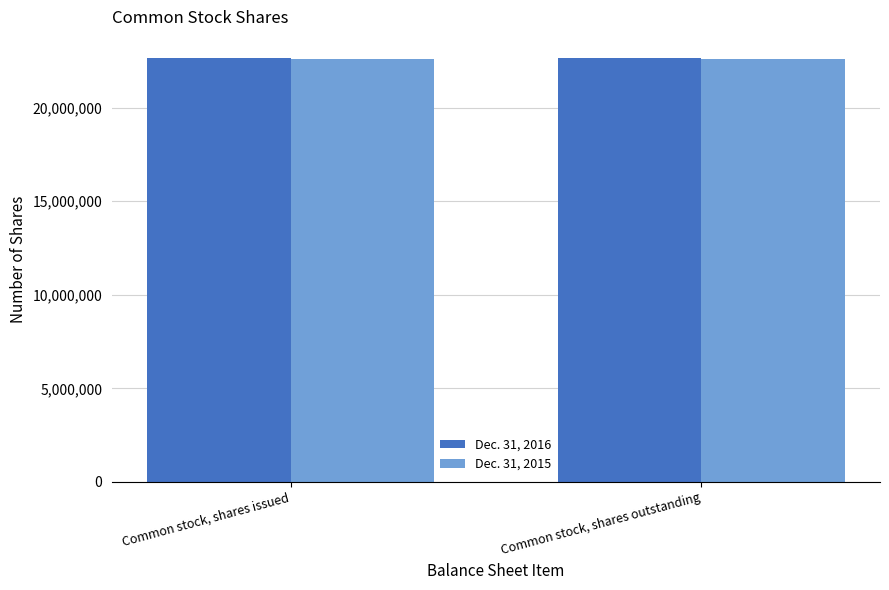

What is the maximum value for Dec. 31, 2016?

22641651